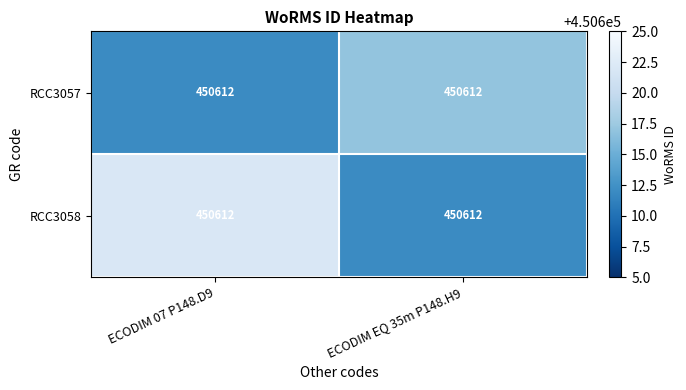

List the labels in order of RCC3057 value, smallest first.

ECODIM 07 P148.D9, ECODIM EQ 35m P148.H9